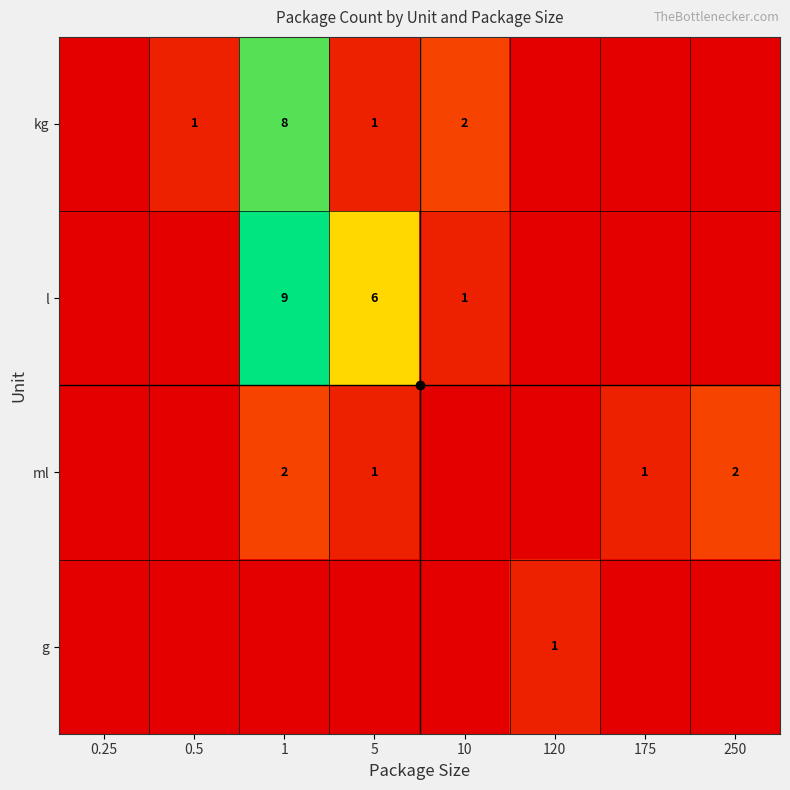

List the labels in order of ml value, largest first.

1, 250, 5, 175, 0.25, 0.5, 10, 120